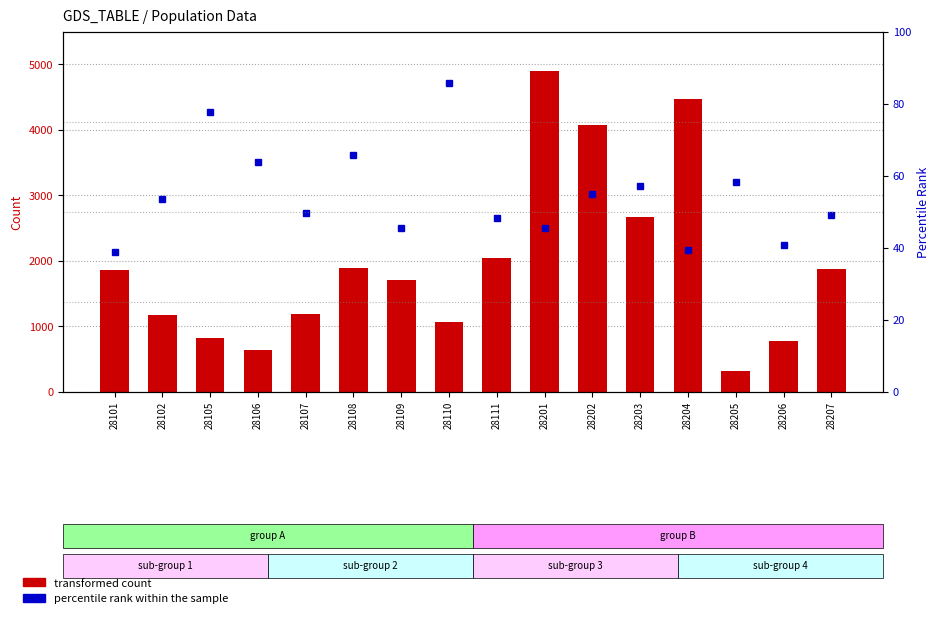

What is the difference between the highest and lowest values at 28102?

1110.5